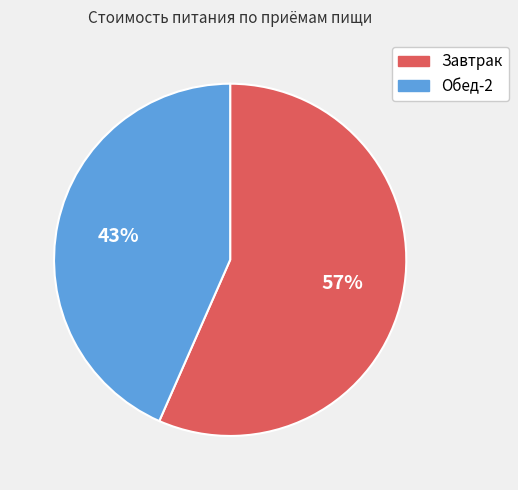

Rank the categories by value from highest to lowest.

Завтрак, Обед-2